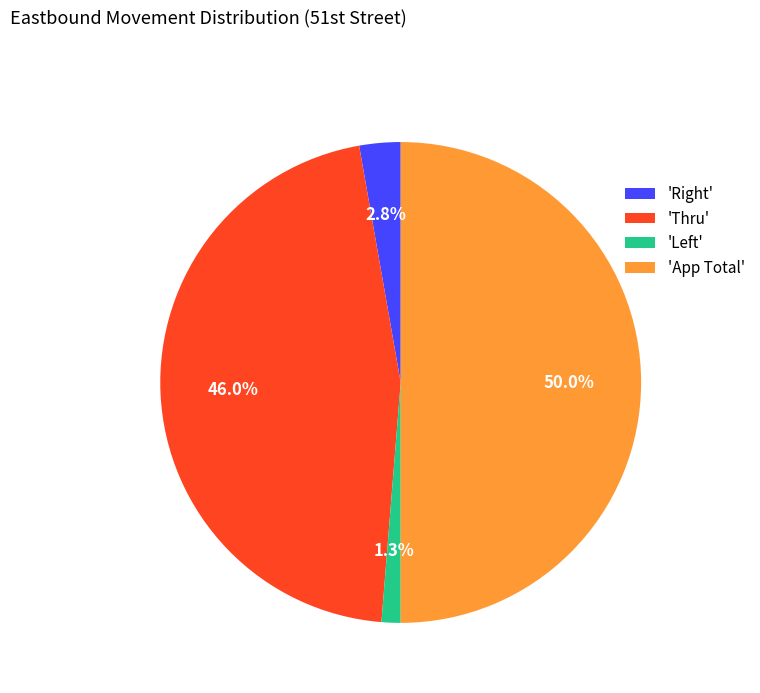

Count the number of slices in the pie.

4